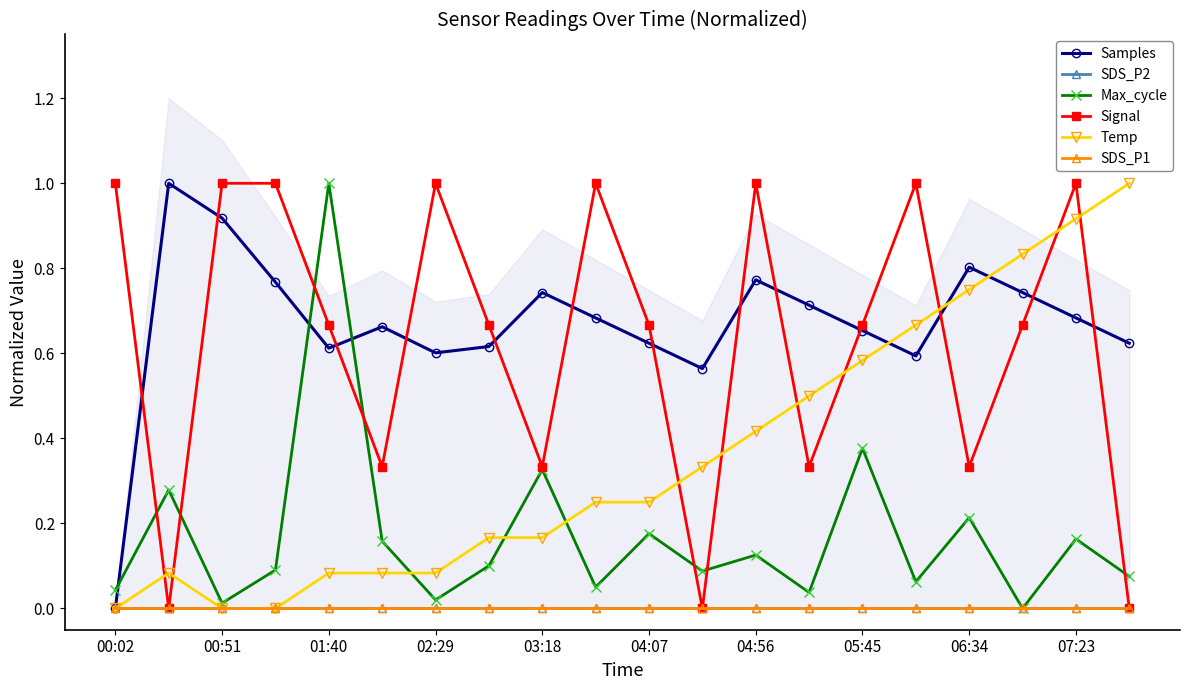

True or false: Max_cycle and SDS_P2 intersect in this chart.

False